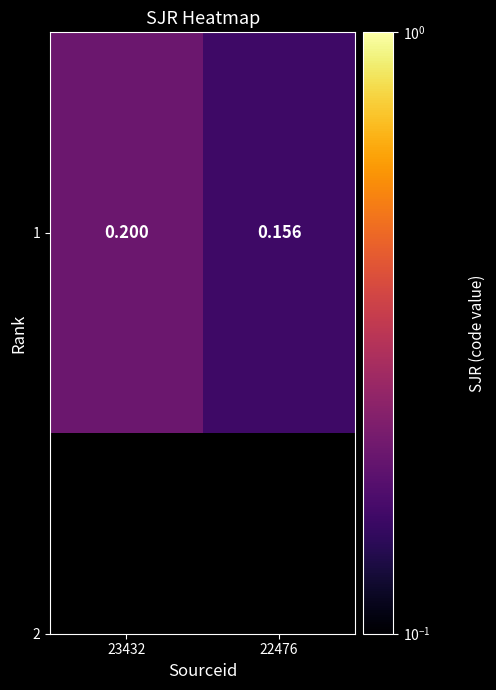

True or false: the data shows 0.0 at 22476.

False